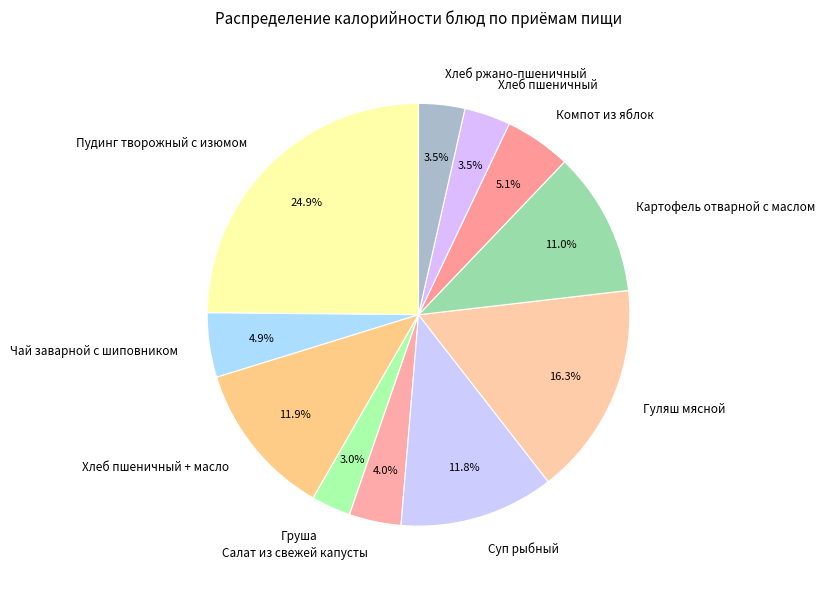

Is there any slice that represents more than half of the pie?

No